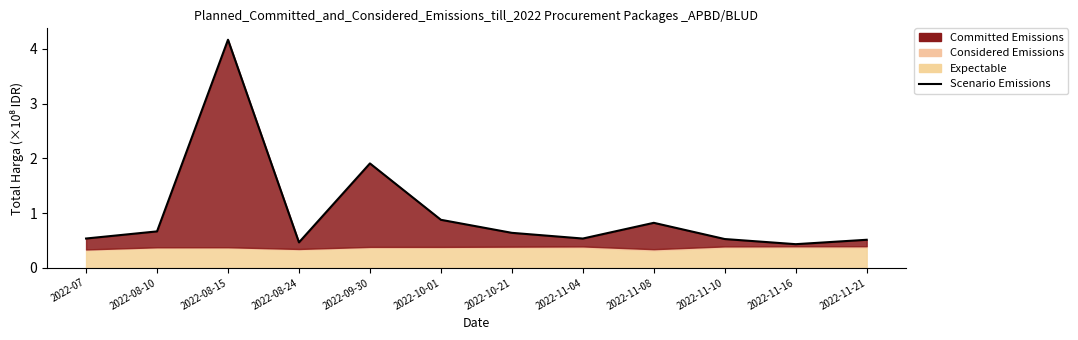

Reading left to right, list all the values displayed in this chart.

2022-07=0.5	2022-08-10=0.7	2022-08-15=4.2	2022-08-24=0.5	2022-09-30=1.9	2022-10-01=0.9	2022-10-21=0.6	2022-11-04=0.5	2022-11-08=0.8	2022-11-10=0.5	2022-11-16=0.4	2022-11-21=0.5